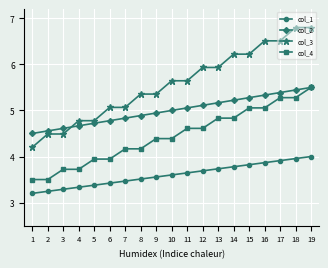

True or false: col_3 and col_4 cross at least once.

False